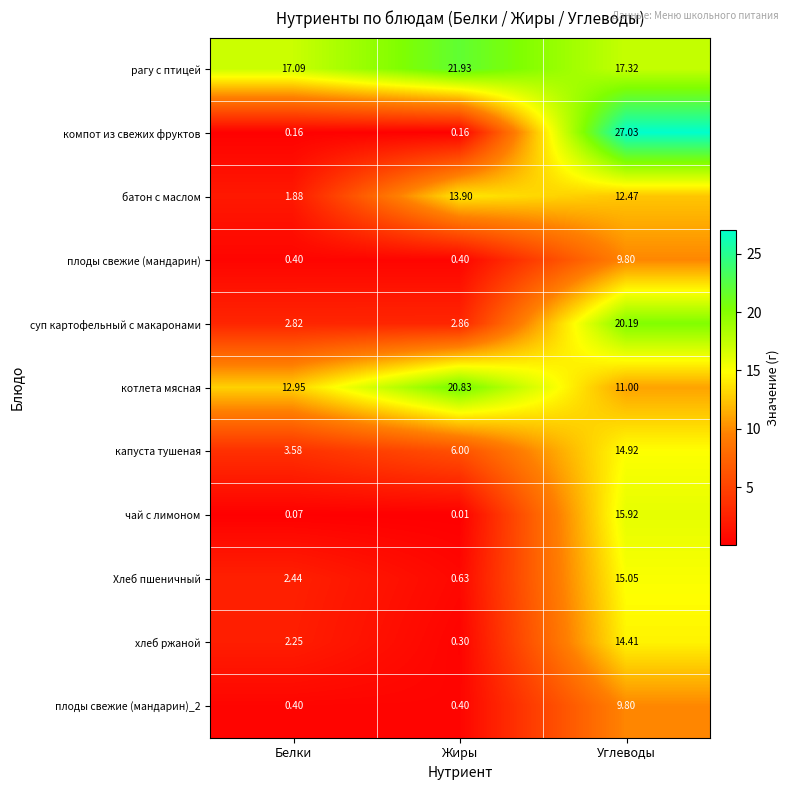

Is the value of батон с маслом at Белки greater than the value of Хлеб пшеничный at Жиры?

Yes